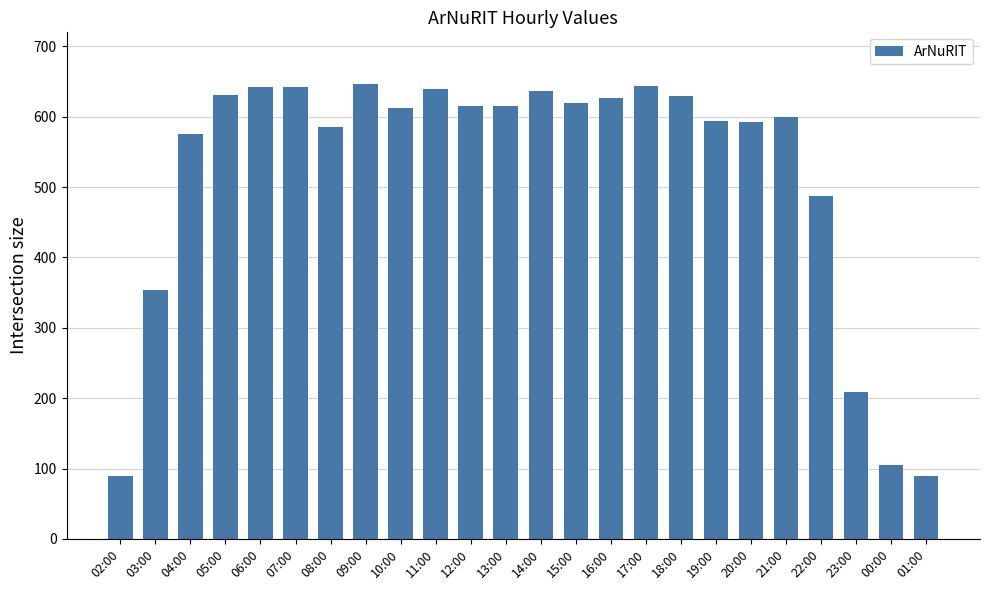

Count the number of data series in this chart.

1